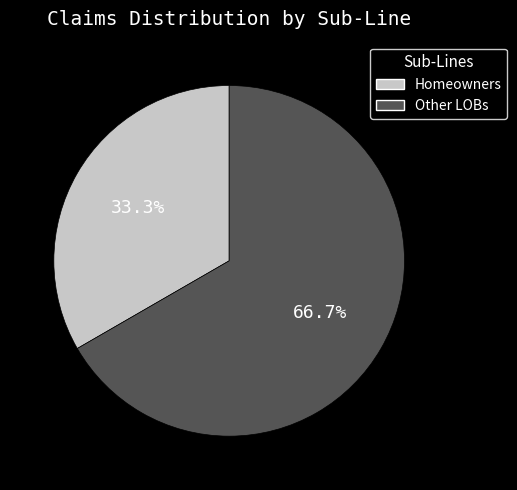

To the nearest percent, what is the difference between the Other LOBs and Homeowners slice percentages?

33%